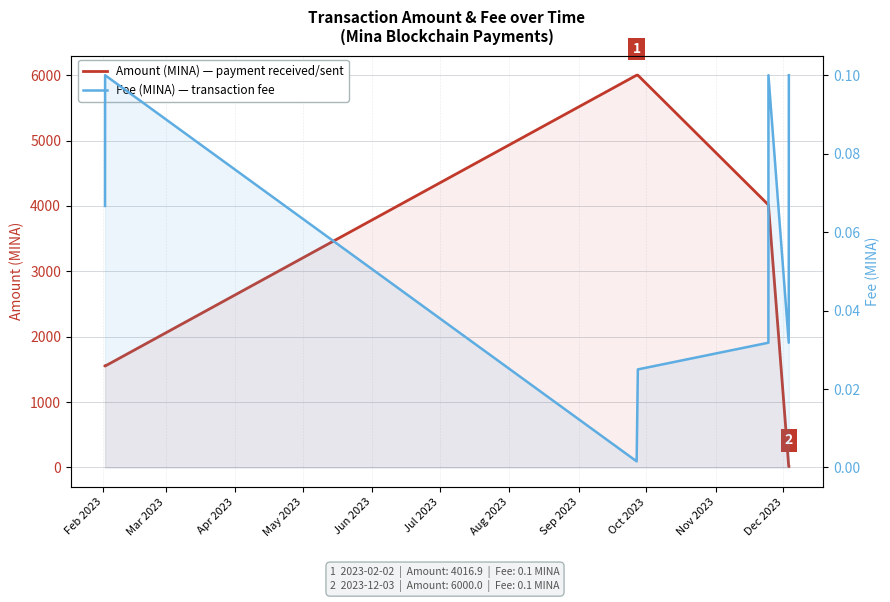

How many lines are shown in the chart?

2